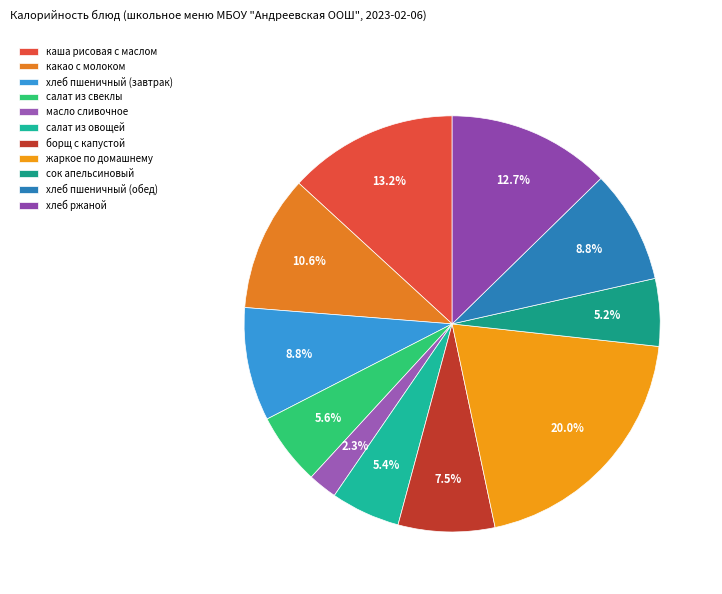

Count the number of slices in the pie.

11